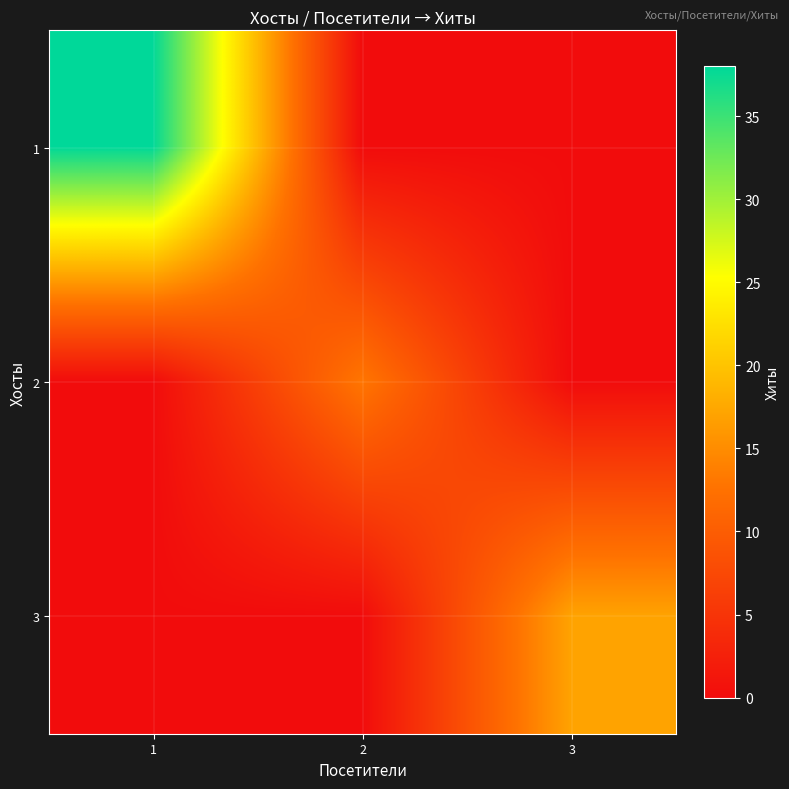

Rank the series at 2 from highest to lowest value.

2, 1, 3